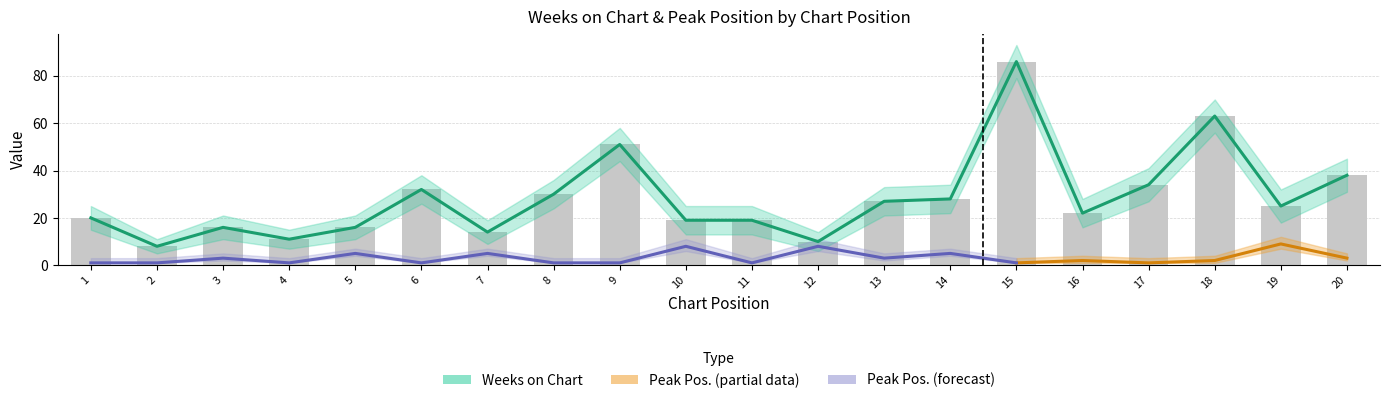

What is the smallest value displayed?

8